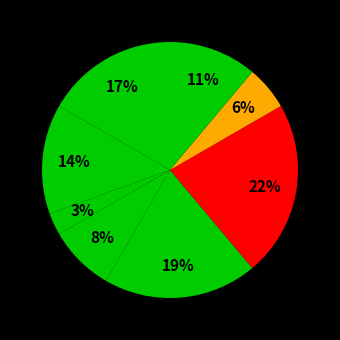

Is there any slice that represents more than half of the pie?

No